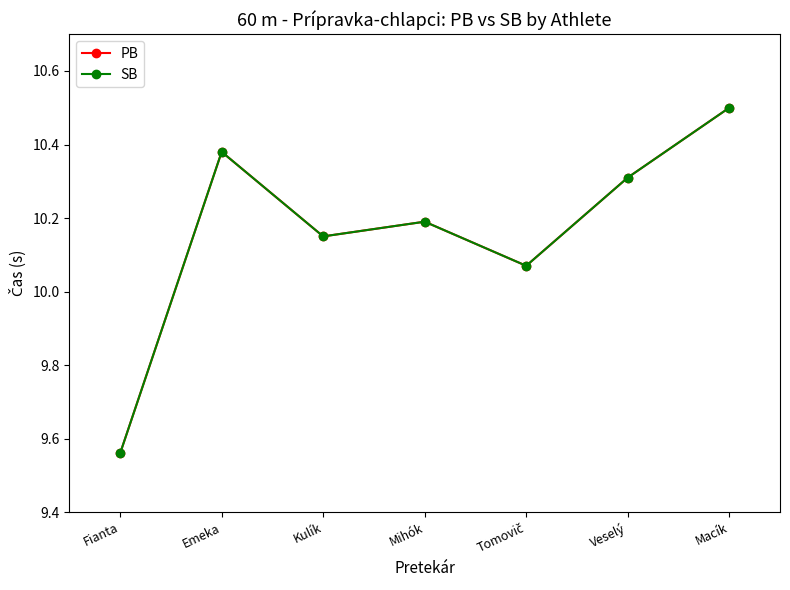

At Veselý, list the series in order from smallest to largest.

PB, SB